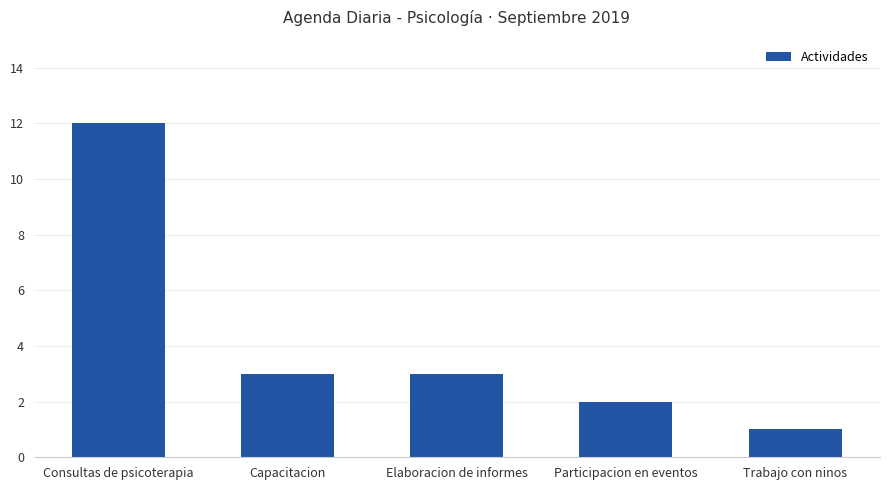

What is the label of the 2nd bar from the left?

Capacitacion